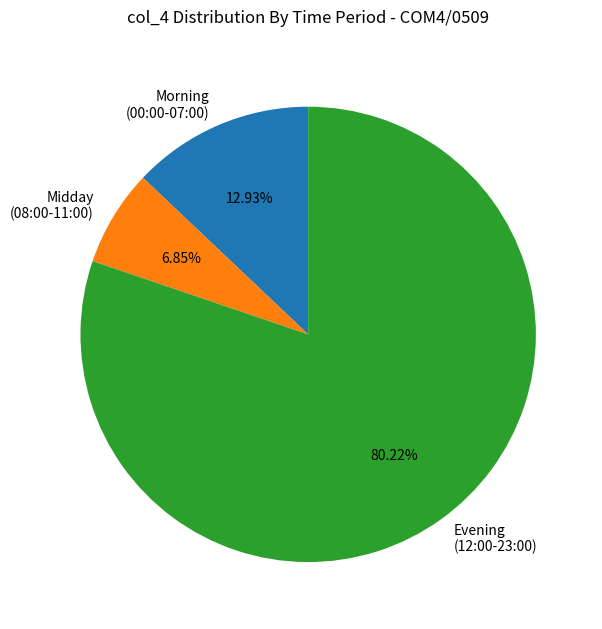

Combined, do Midday (08:00-11:00) and Evening (12:00-23:00) account for over 50%?

Yes